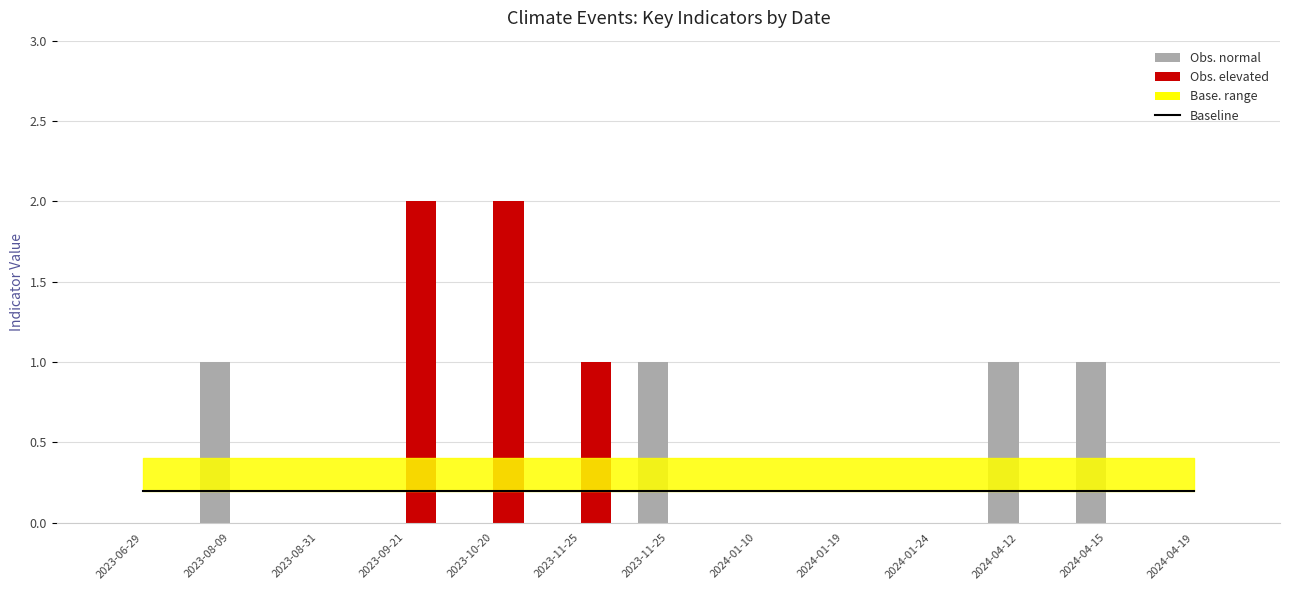

How many values in Obs. normal are above zero?

4